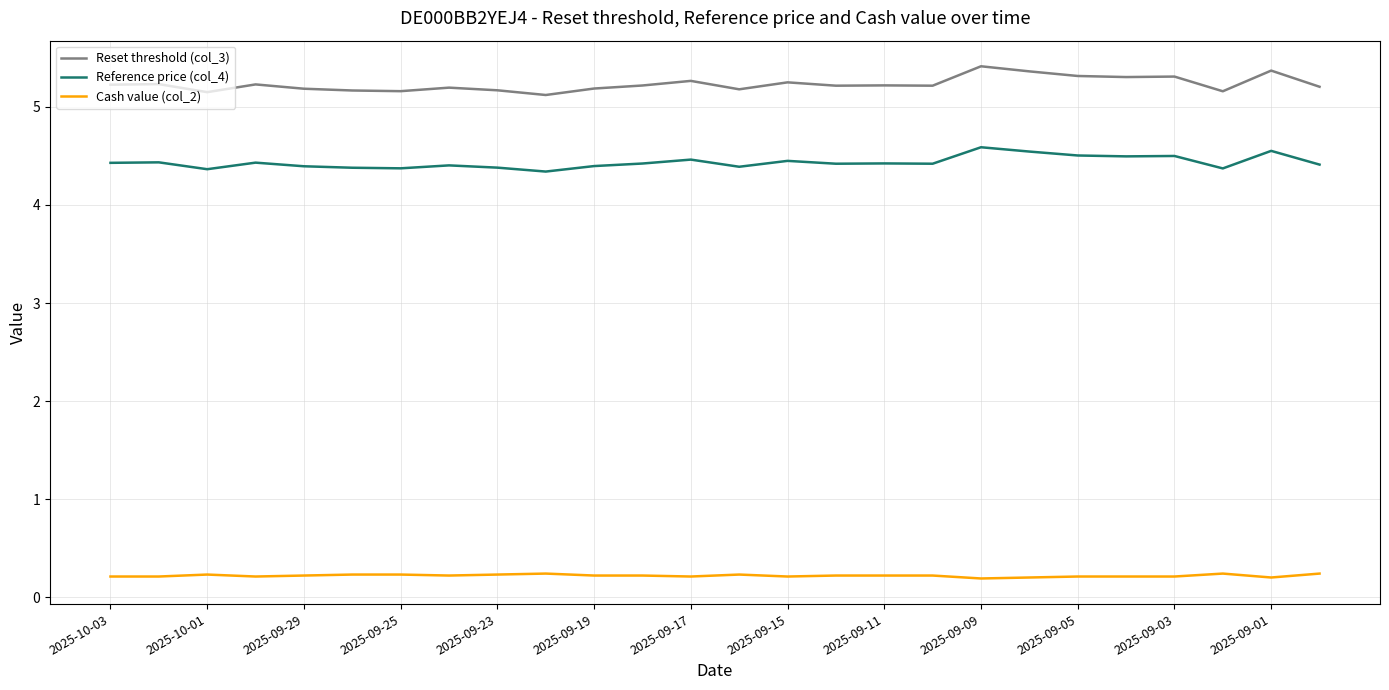

Which series has the largest total across all categories?

Reset threshold (col_3)